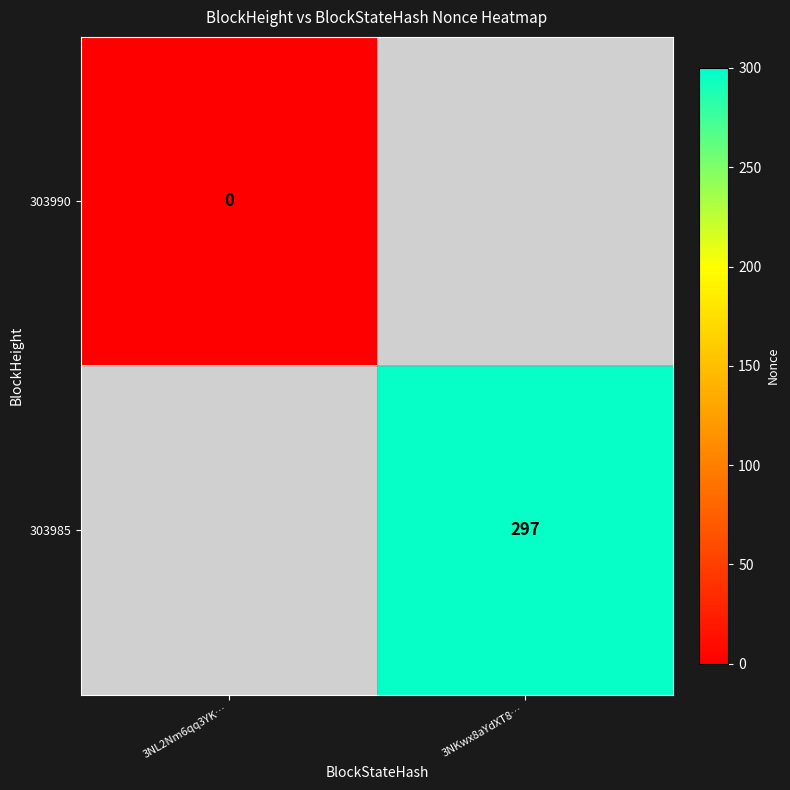

True or false: 303985 has a value of 297 at 3NKwx8aYdXT8….

True